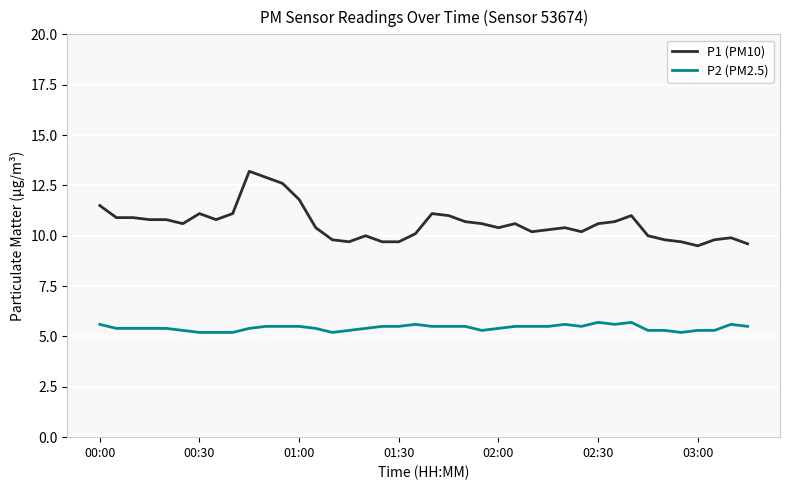

Rank the series by their maximum value, from lowest to highest.

P2 (PM2.5), P1 (PM10)